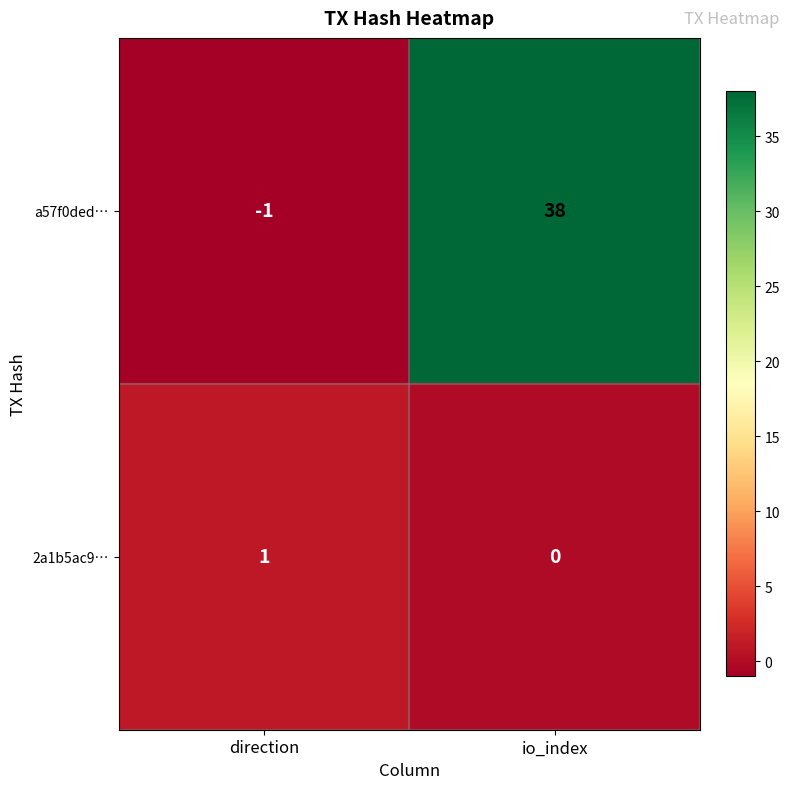

Between direction and io_index, which series saw the biggest shift?

a57f0ded…